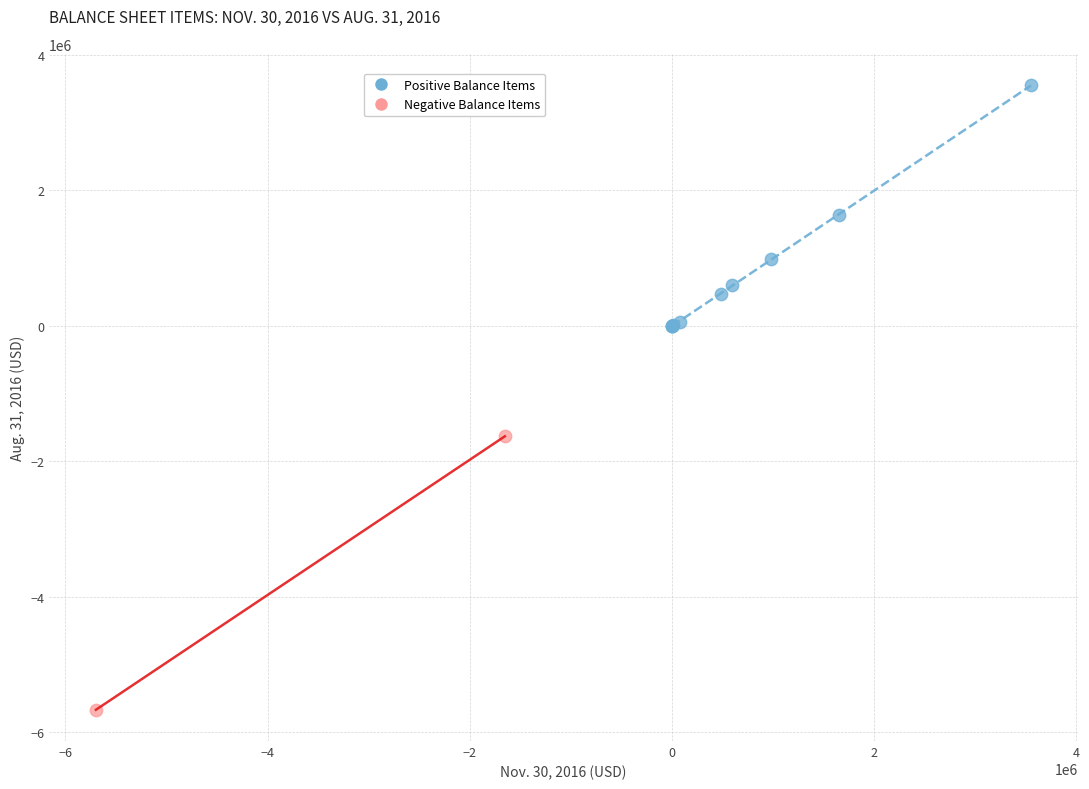

Which series has the widest spread of Y values?

Negative Balance Items